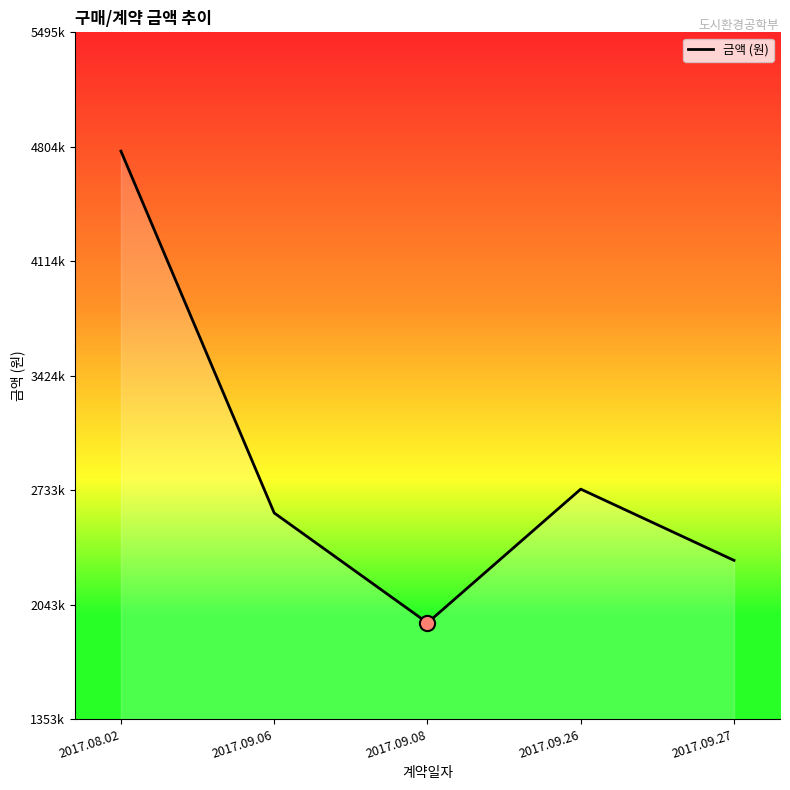

Approximately how many times larger is the value at 2017.09.26 compared to 2017.09.27?

1.2